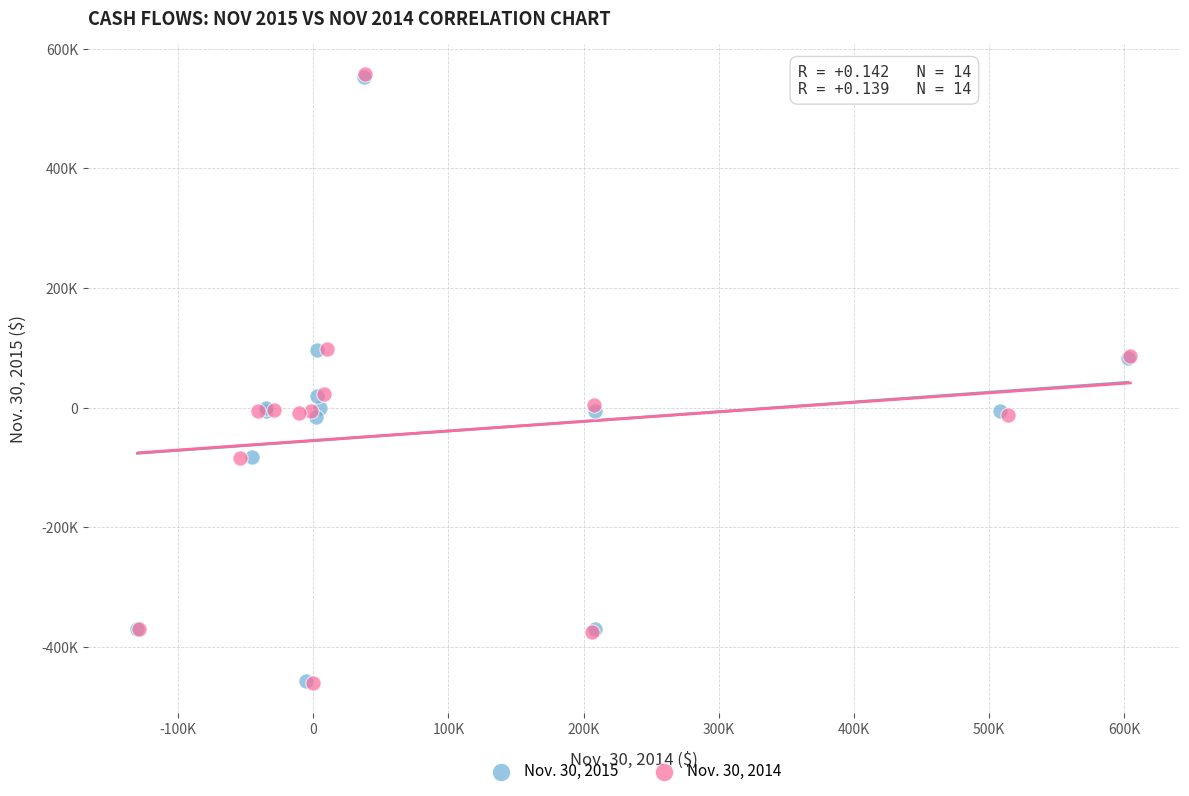

What are all the series names shown in the legend?

Nov. 30, 2015, Nov. 30, 2014